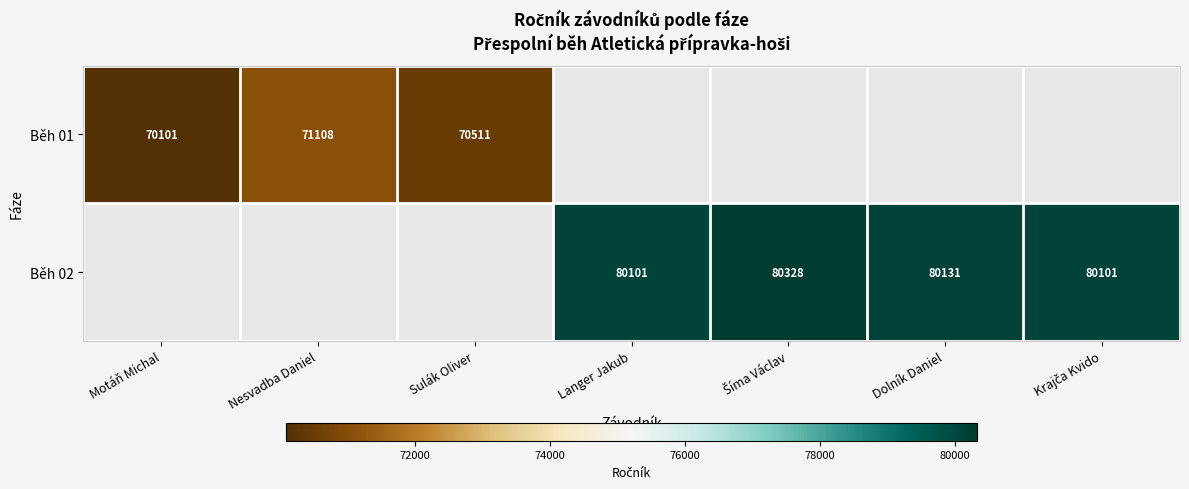

How many data points does each series have?

7